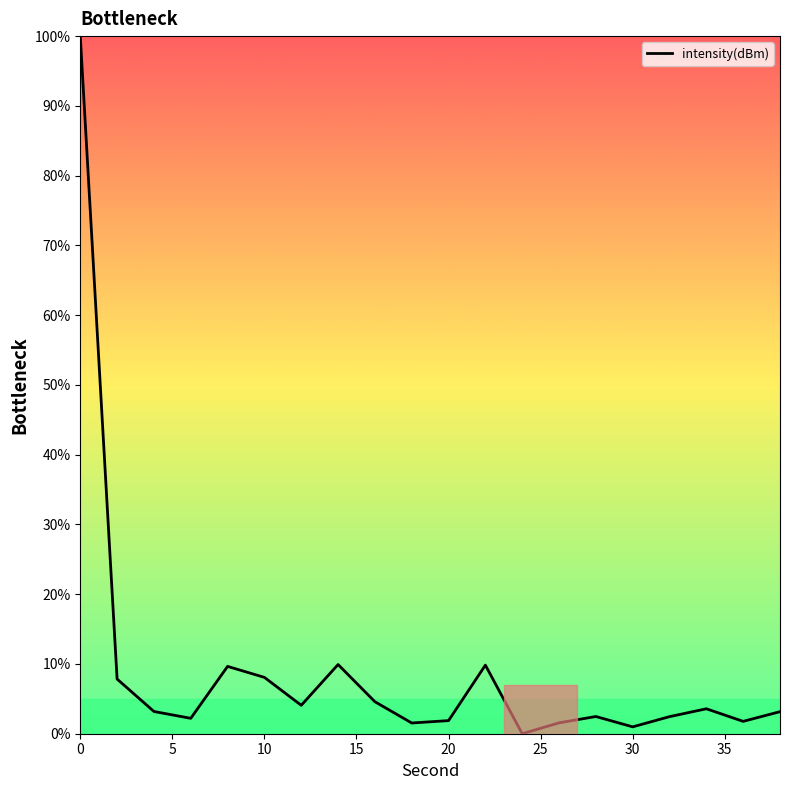

What is the maximum value shown in the chart?

100.0